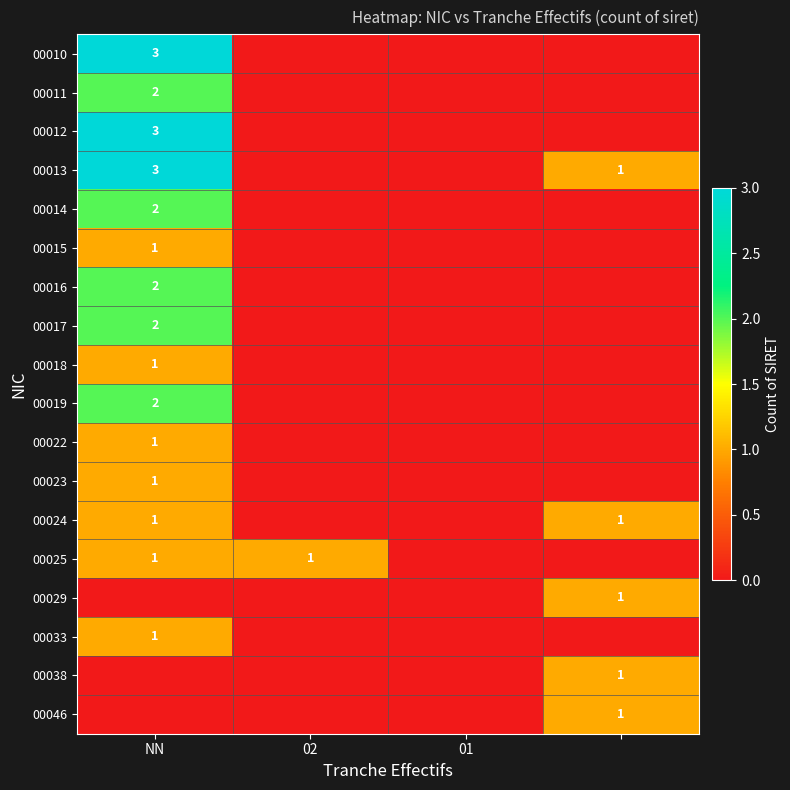

At how many categories does at least one series exceed 1?

1